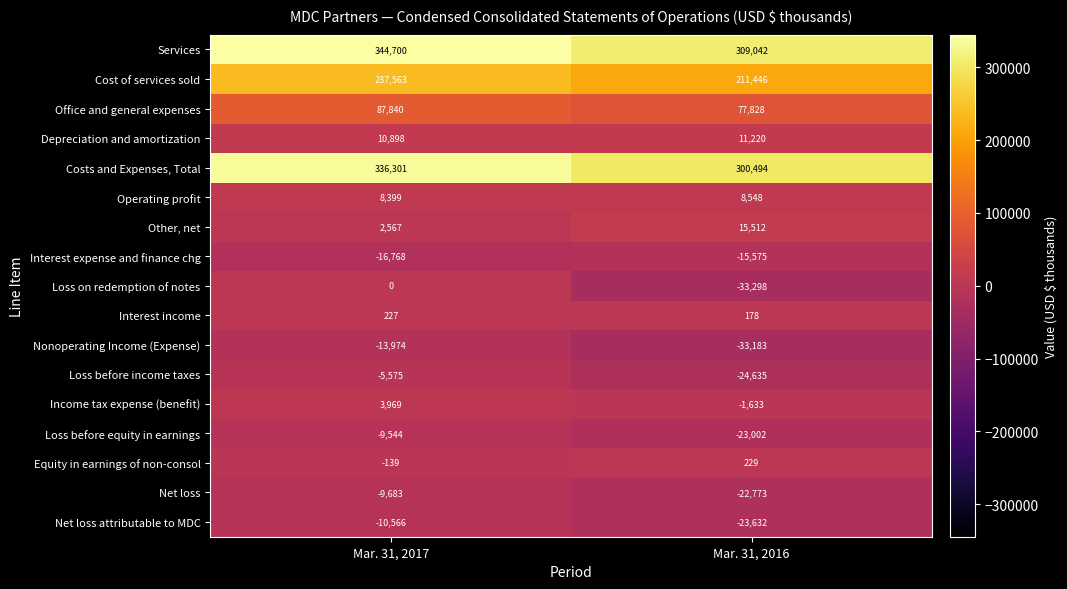

Rank the series at Mar. 31, 2016 from lowest to highest value.

Loss on redemption of notes, Nonoperating Income (Expense), Loss before income taxes, Net loss attributable to MDC, Loss before equity in earnings, Net loss, Interest expense and finance chg, Income tax expense (benefit), Interest income, Equity in earnings of non-consol, Operating profit, Depreciation and amortization, Other, net, Office and general expenses, Cost of services sold, Costs and Expenses, Total, Services